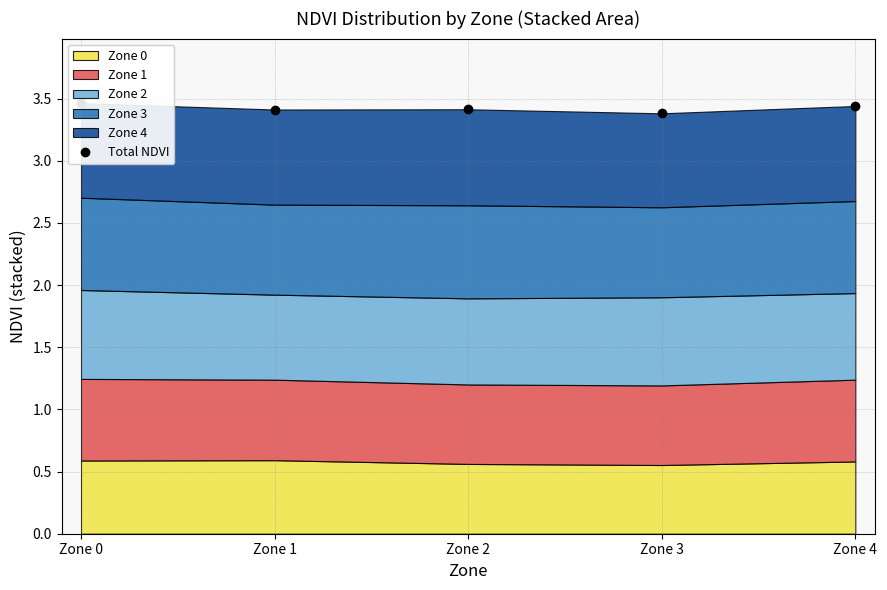

Between Zone 0 and Zone 2, which is larger?

Zone 0